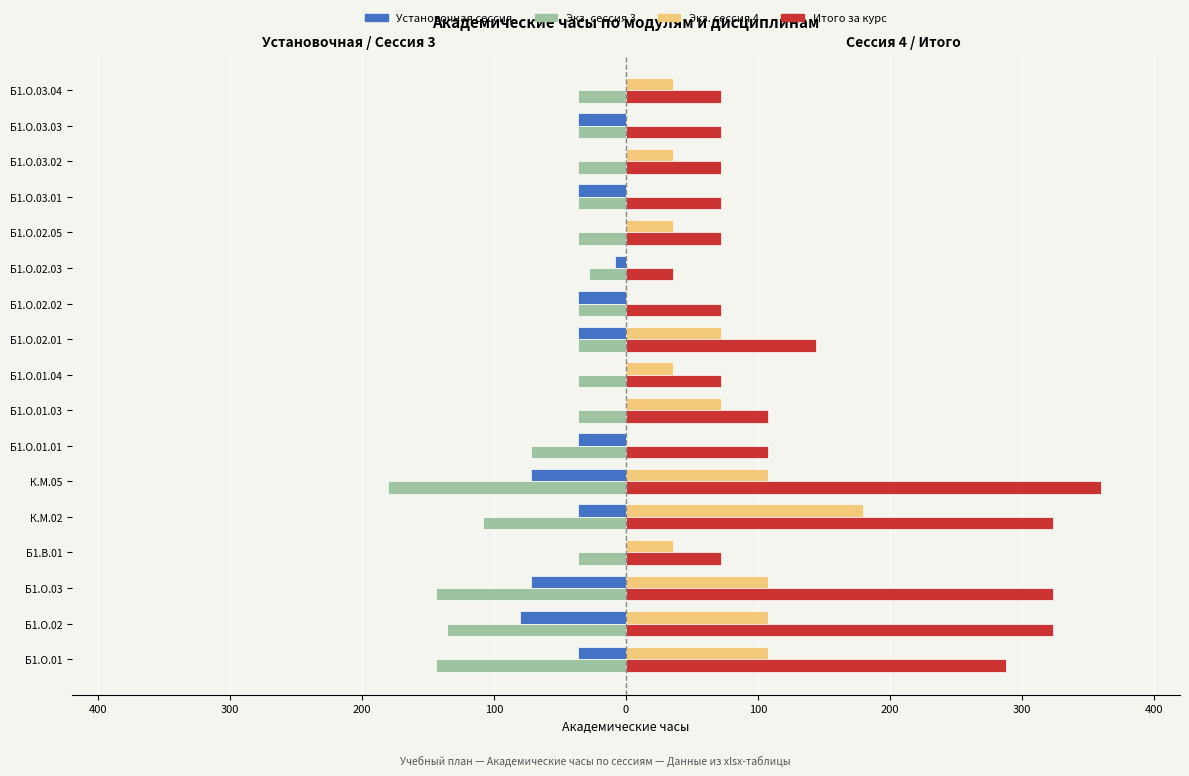

What are all the series names shown in the legend?

Установочная сессия, Экз. сессия 3, Экз. сессия 4, Итого за курс